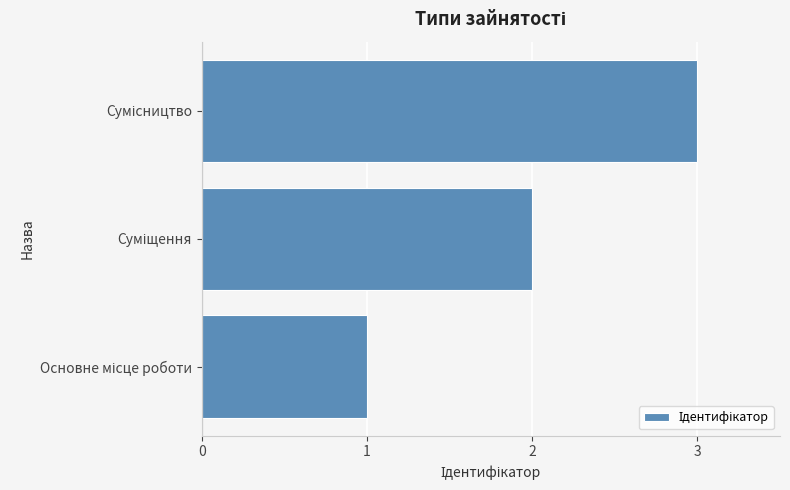

What is the difference between the maximum and minimum values?

2